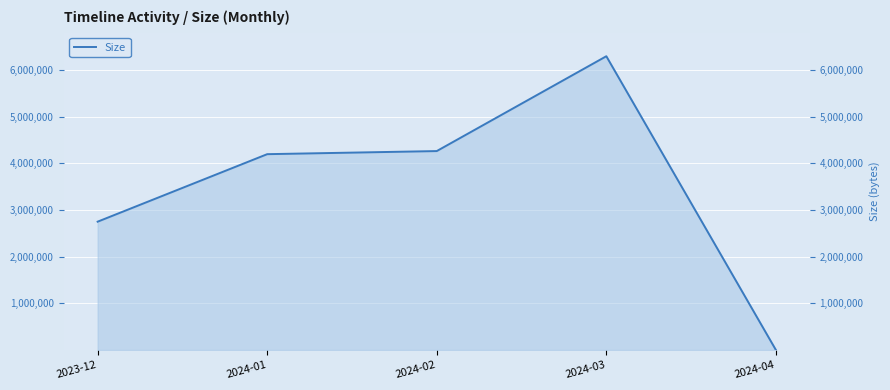

What position from the right is 2024-01?

4